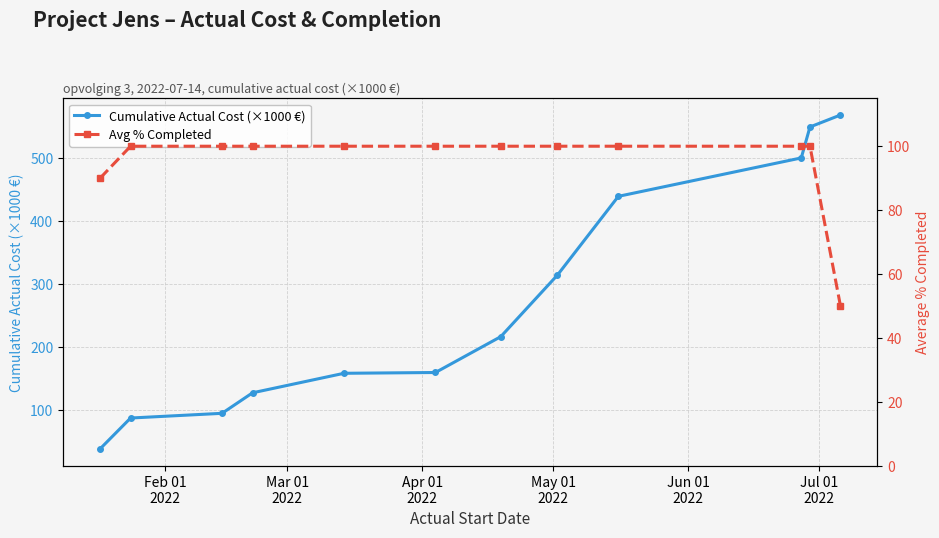

What is the minimum value for Cumulative Actual Cost (×1000 €)?

39.3